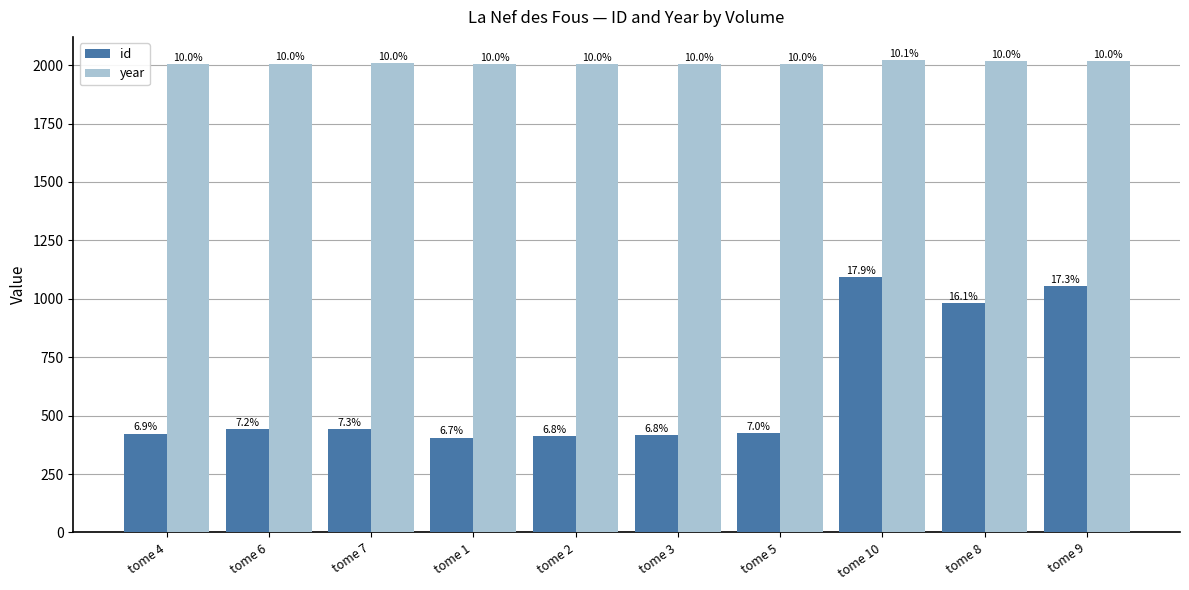

Which category has the lowest value in the id series?

tome 1